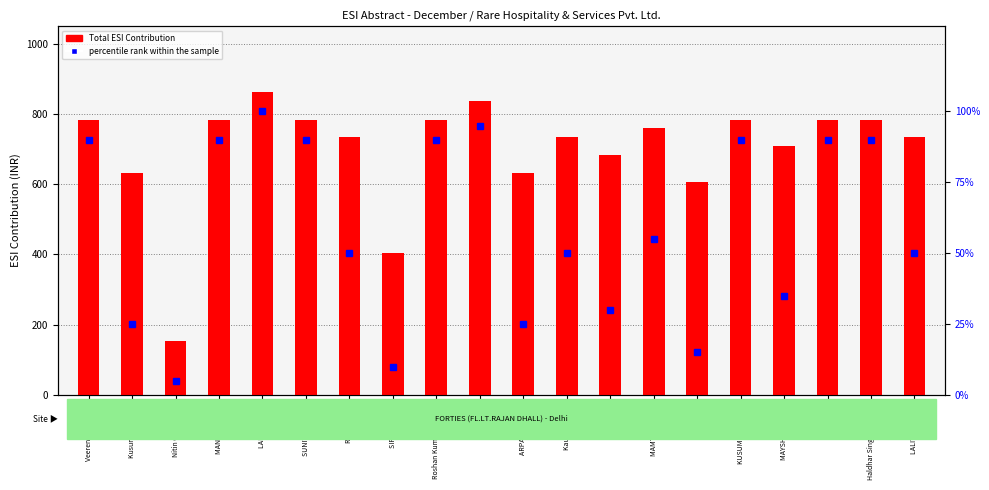

At how many categories does at least one series exceed 735?

10